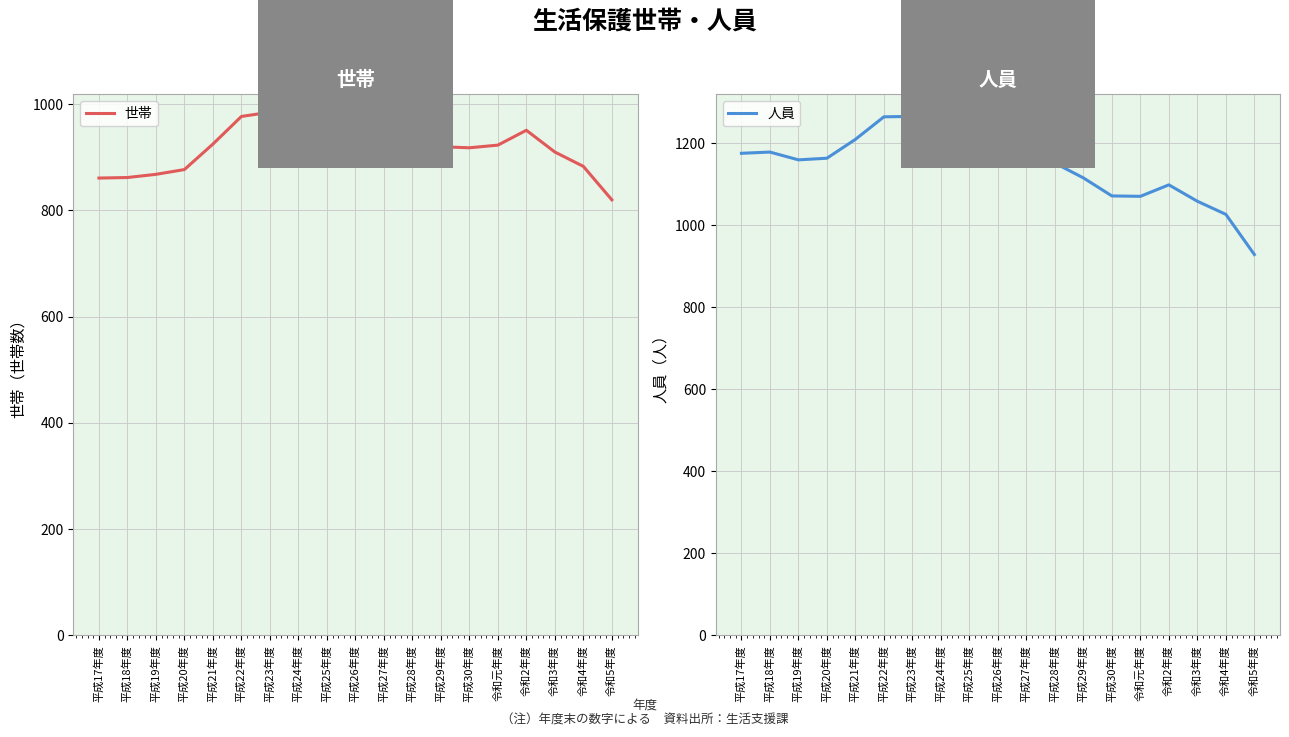

What position from the right is 平成18年度?

18